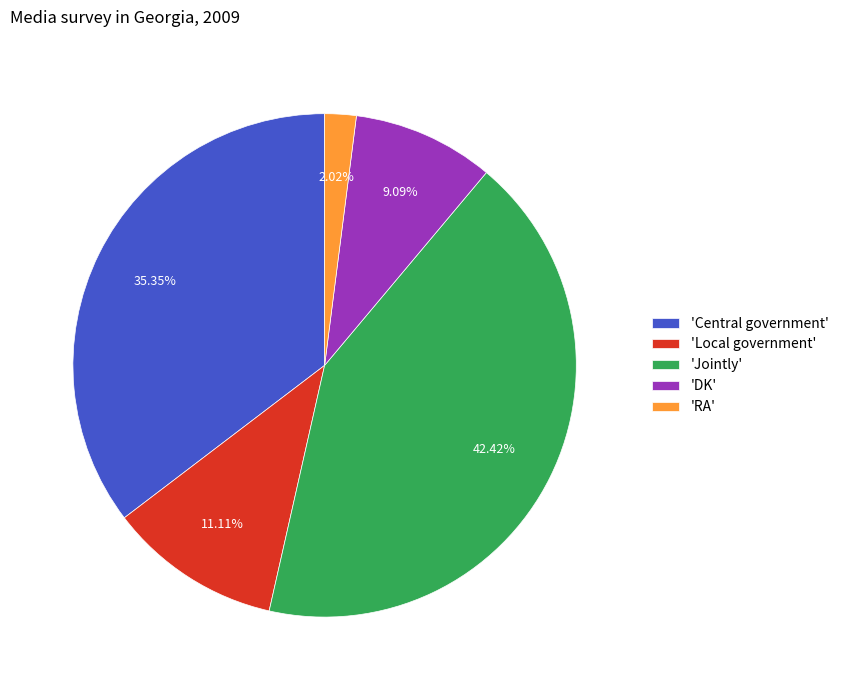

Count the number of slices in the pie.

5